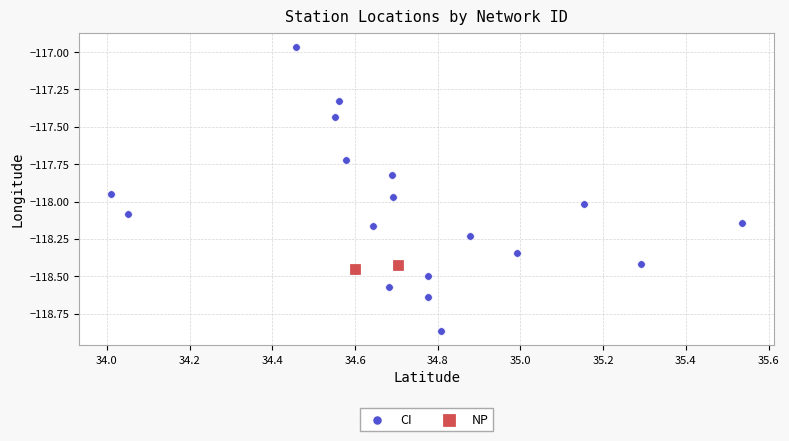

What are all the series names shown in the legend?

CI, NP